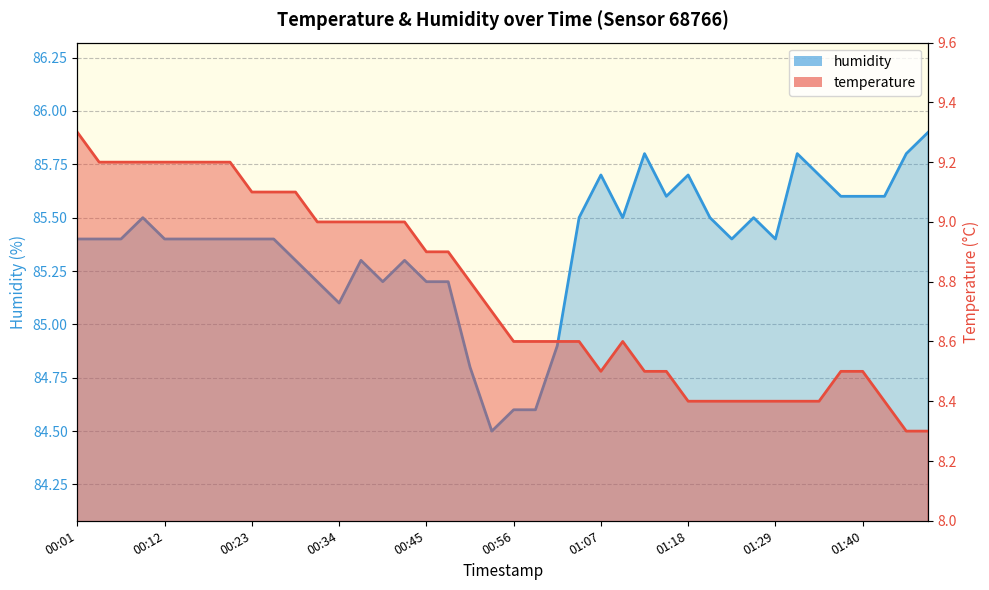

True or false: humidity and temperature intersect in this chart.

False